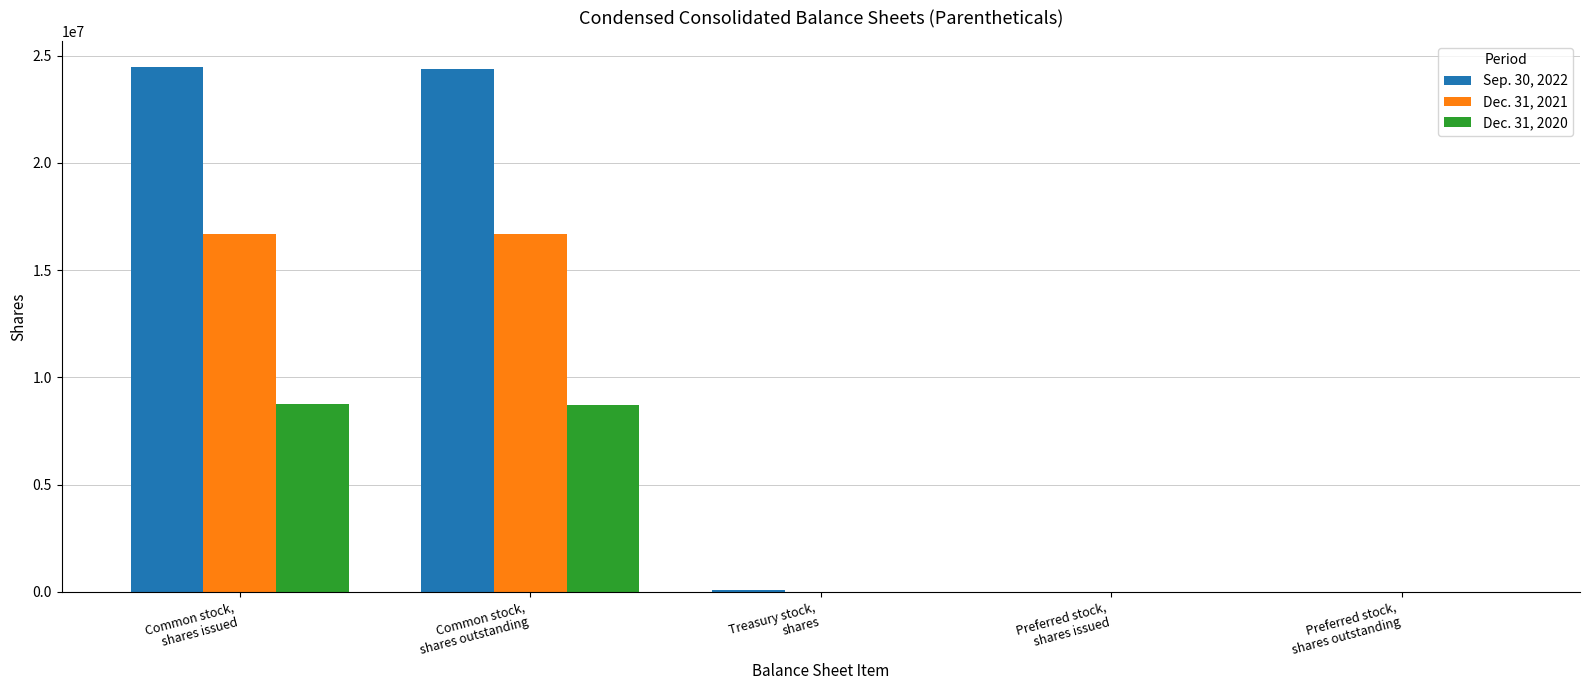

Which series has the largest total across all categories?

Sep. 30, 2022